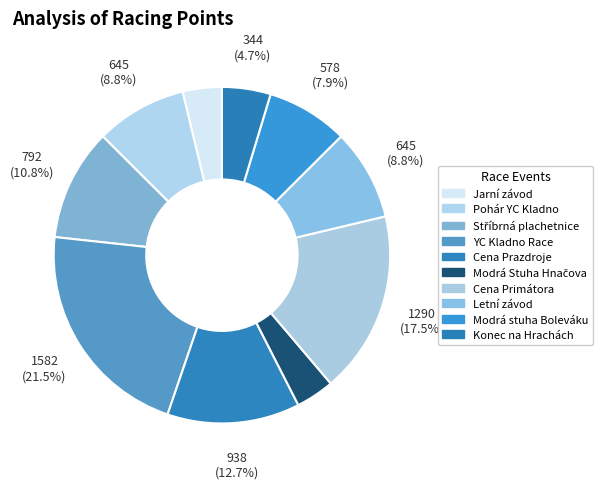

To the nearest percent, what is the difference between the largest and smallest slice percentages?

18%